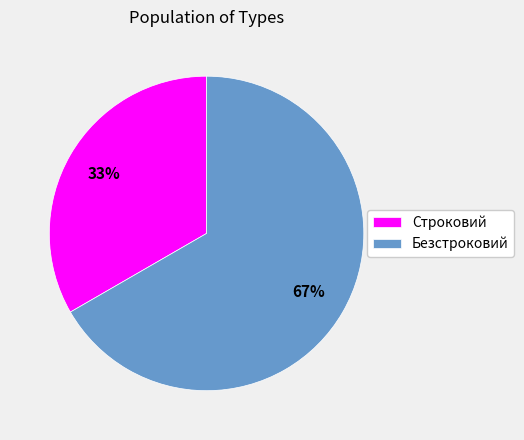

Approximately how many times larger is the value at Безстроковий compared to Строковий?

2.0